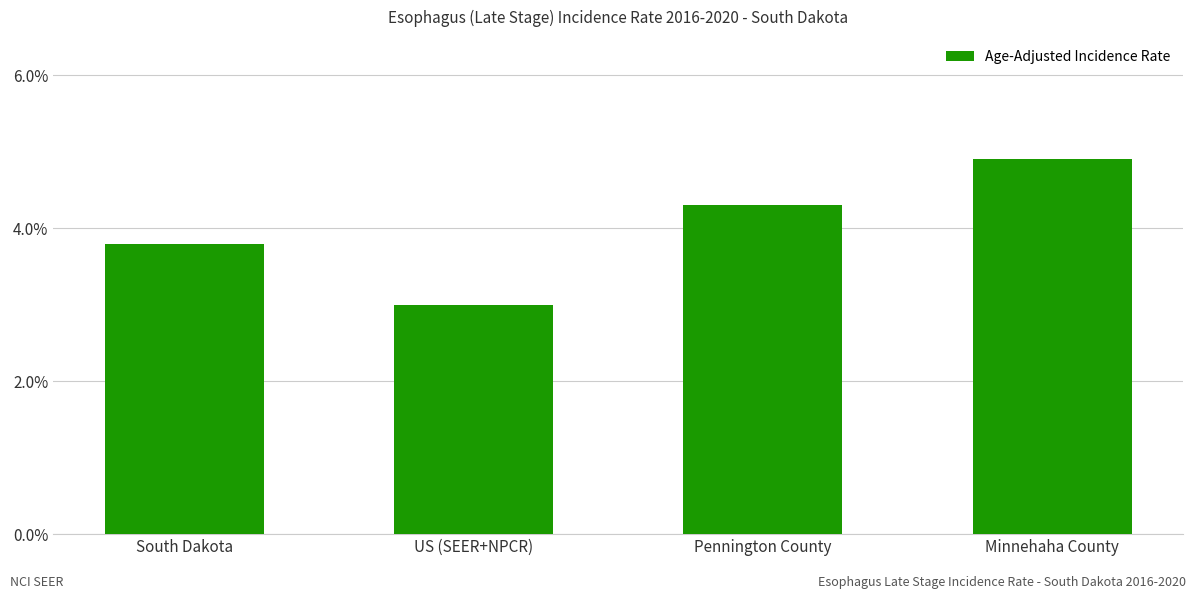

The value at Minnehaha County is 1.8. True or false?

False